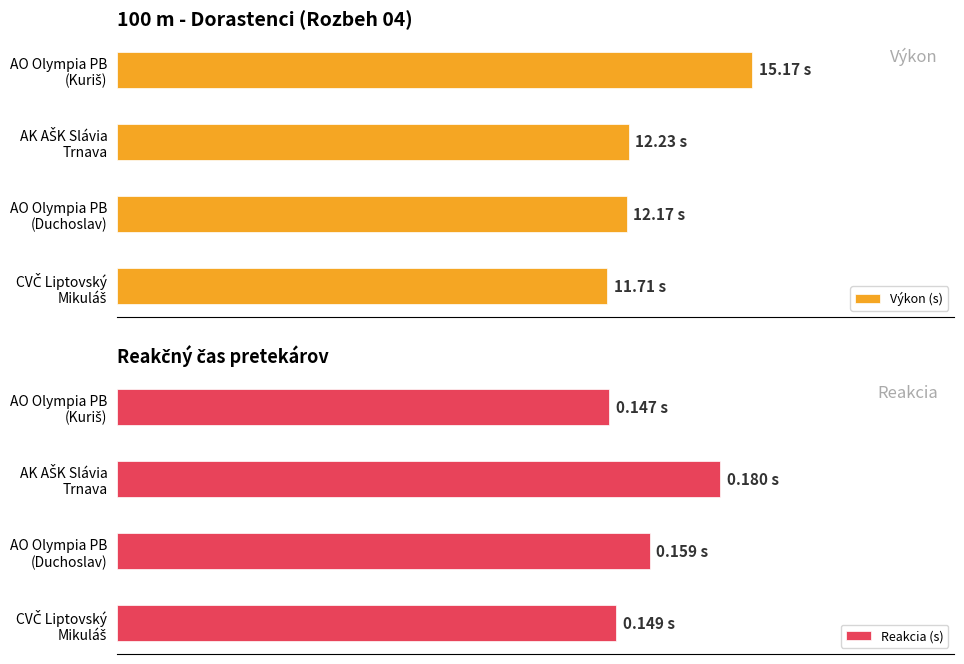

How many groups of bars are there?

4